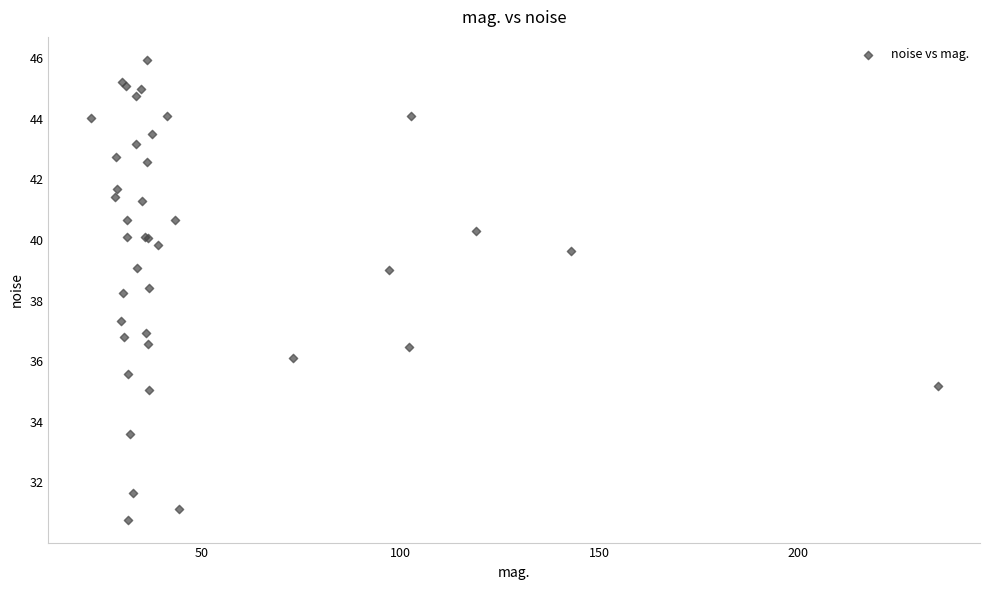

What Y value in the scatter plot is closest to 38?

38.2